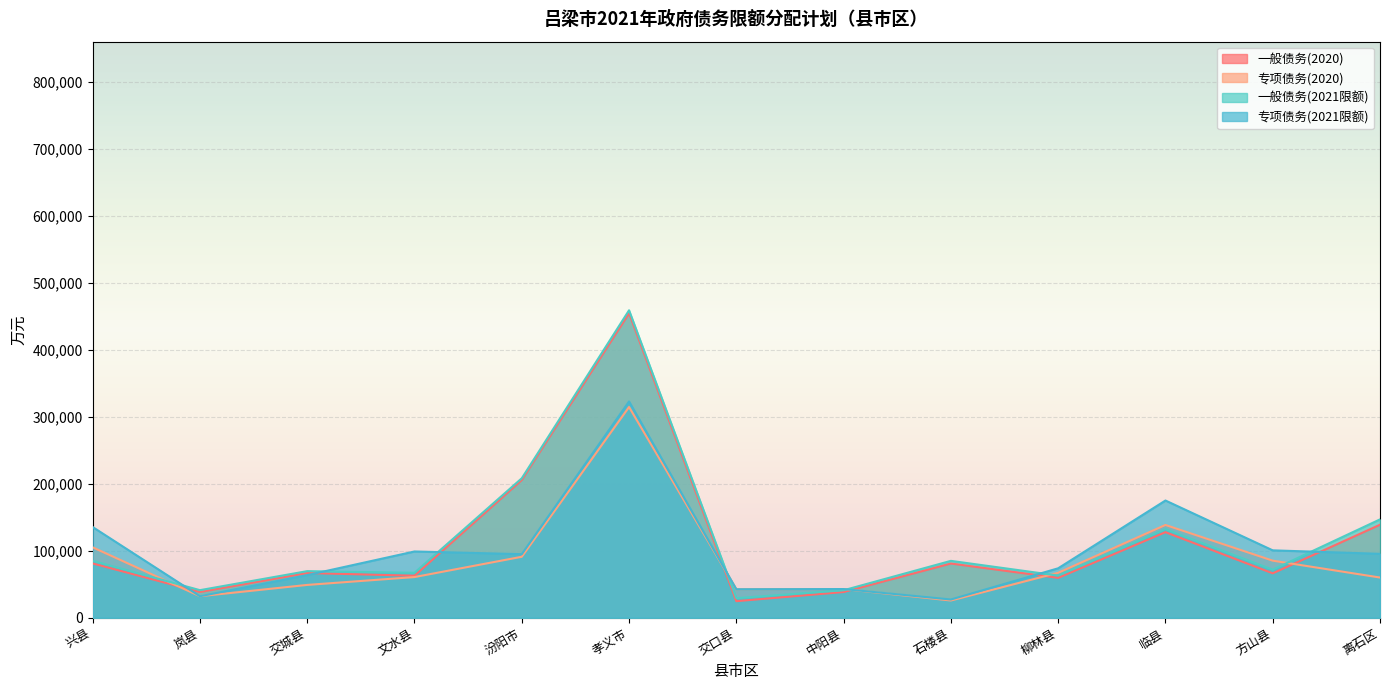

Which series has the largest total across all categories?

一般债务(2021限额)